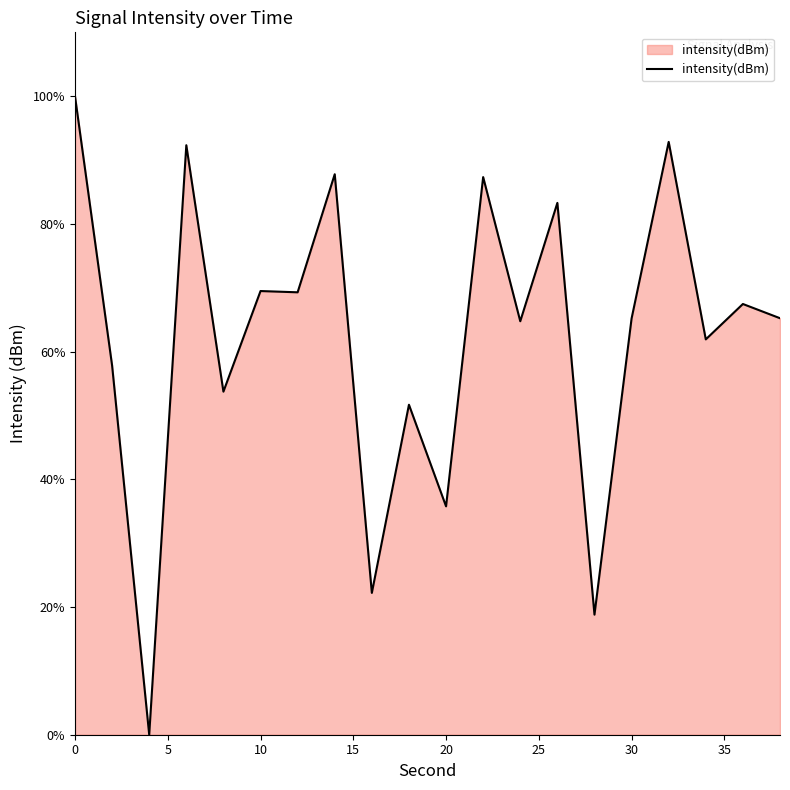

What is the difference between the maximum and minimum values?

100.0